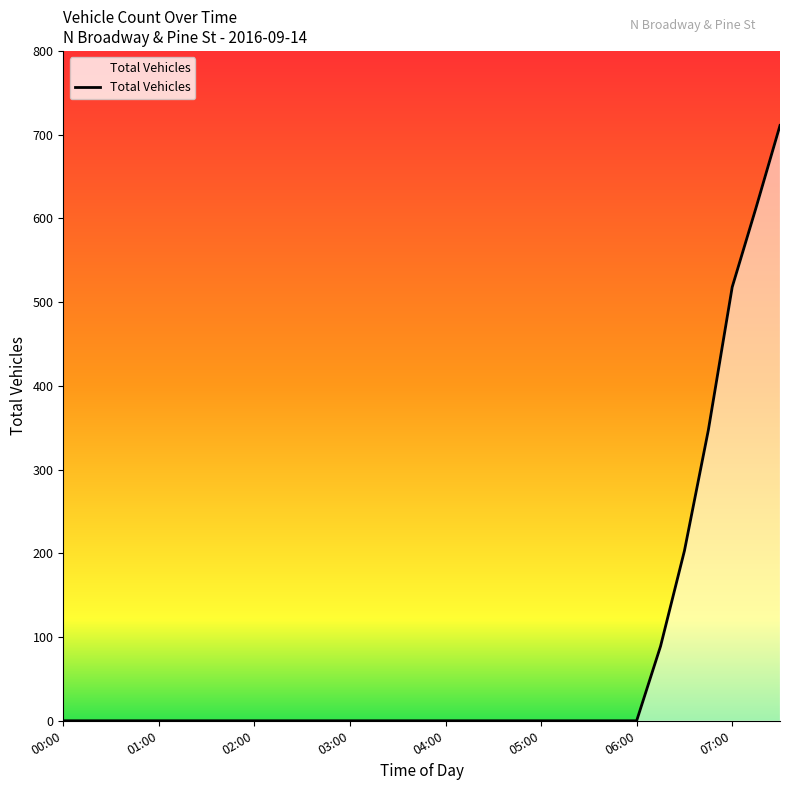

What is the greatest value displayed?

711